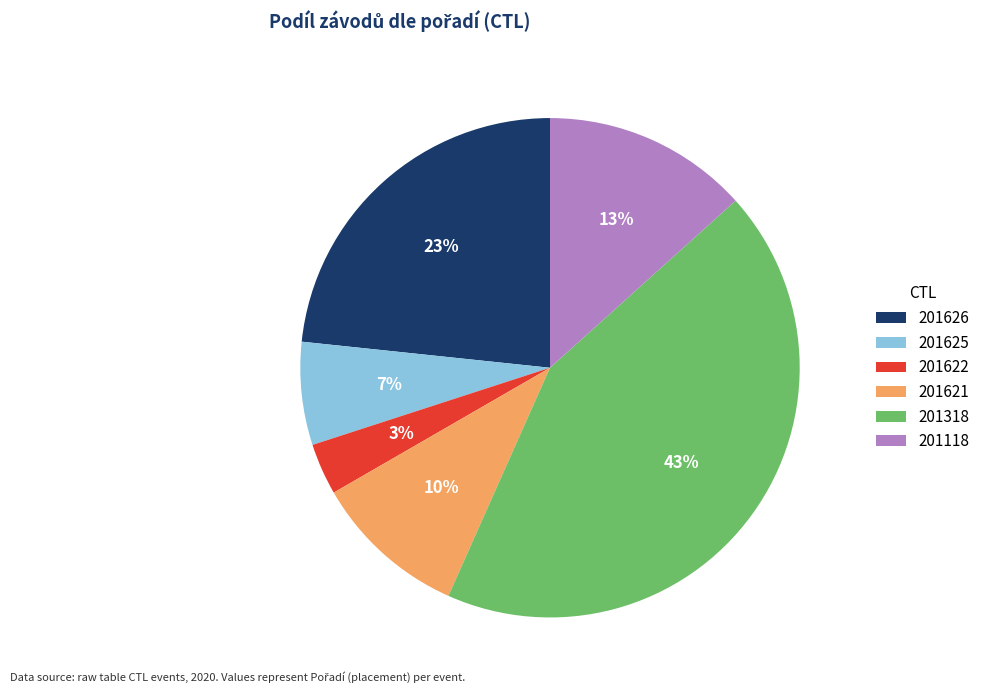

Is the sum of 201118 and 201621 greater than half?

No